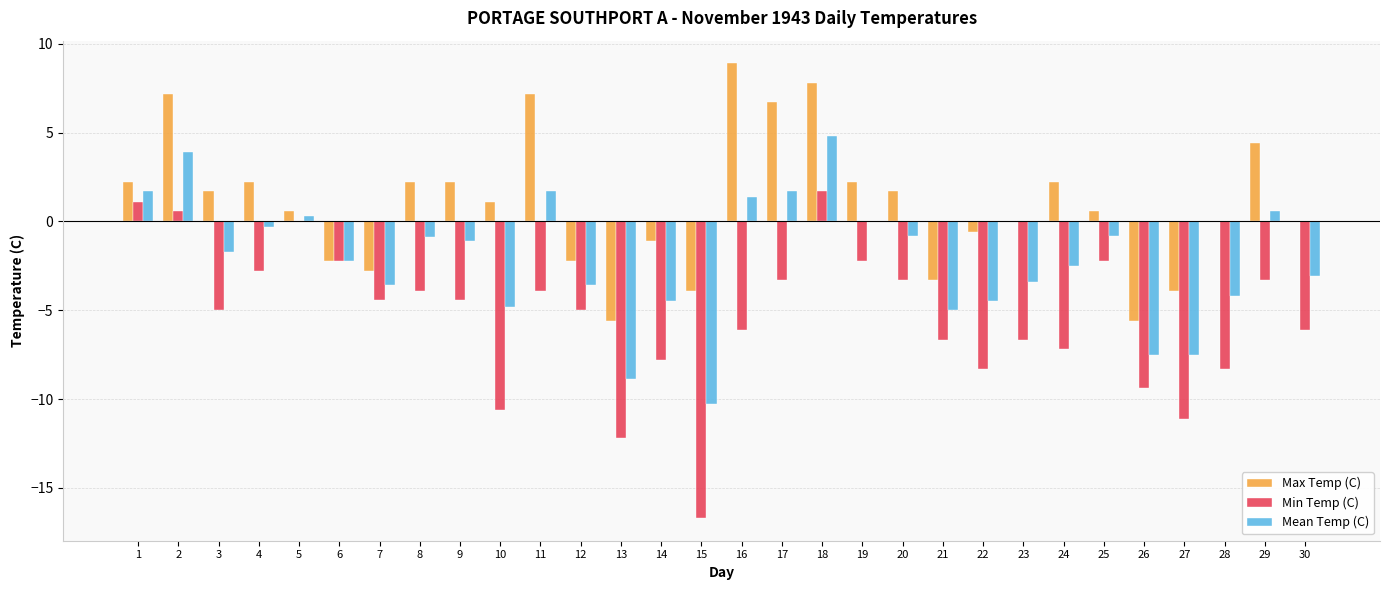

The Max Temp (C) series shows -1.1 at 6. True or false?

False